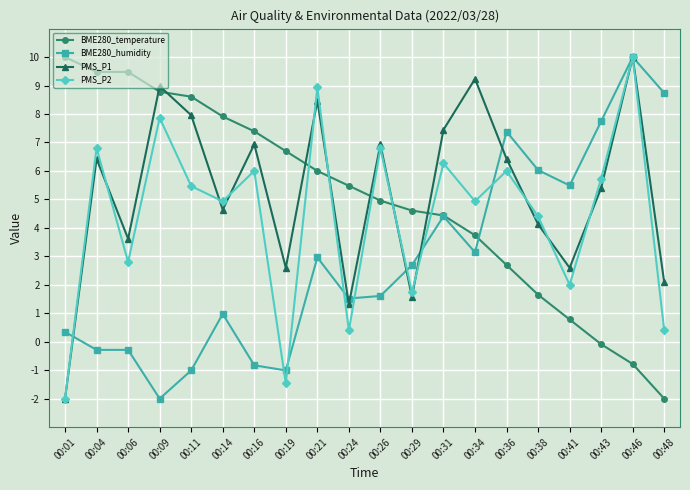

Which category has the lowest value in the PMS_P2 series?

00:01